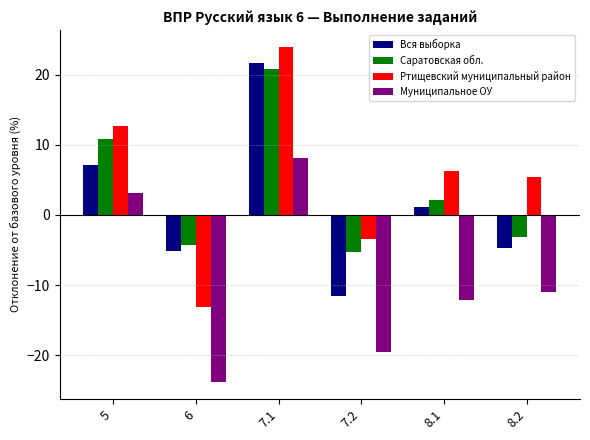

True or false: Ртищевский муниципальный район has a value of 6.3 at 8.1.

True